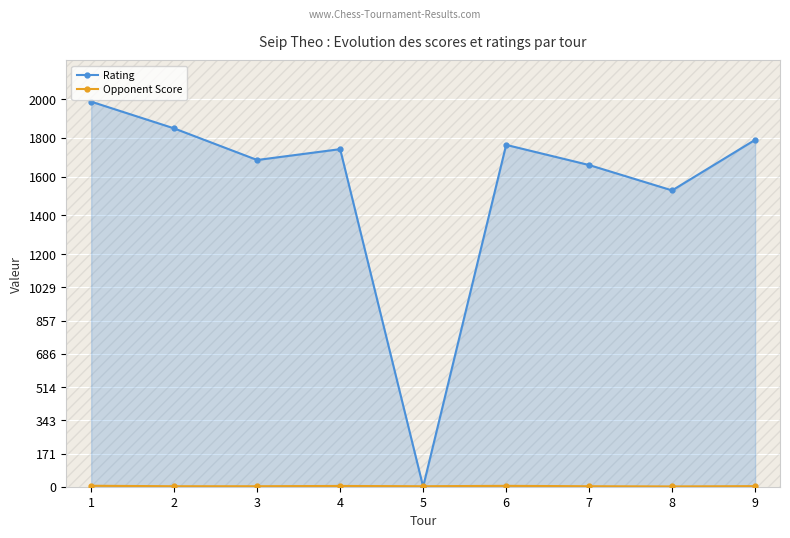

At which category is the sum across all series the highest?

1